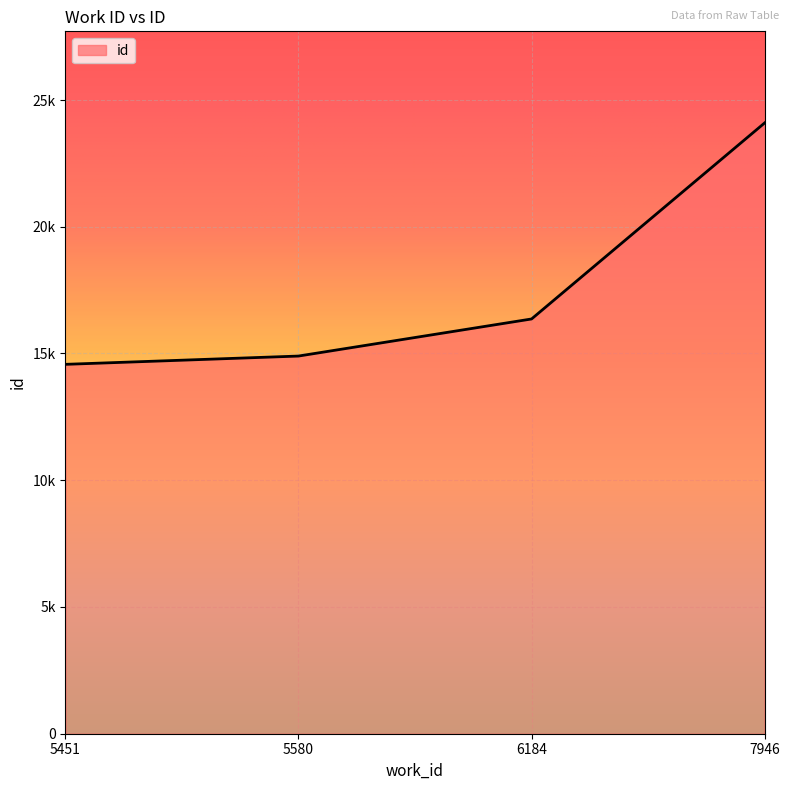

Does the chart display data point markers on the line(s)?

No